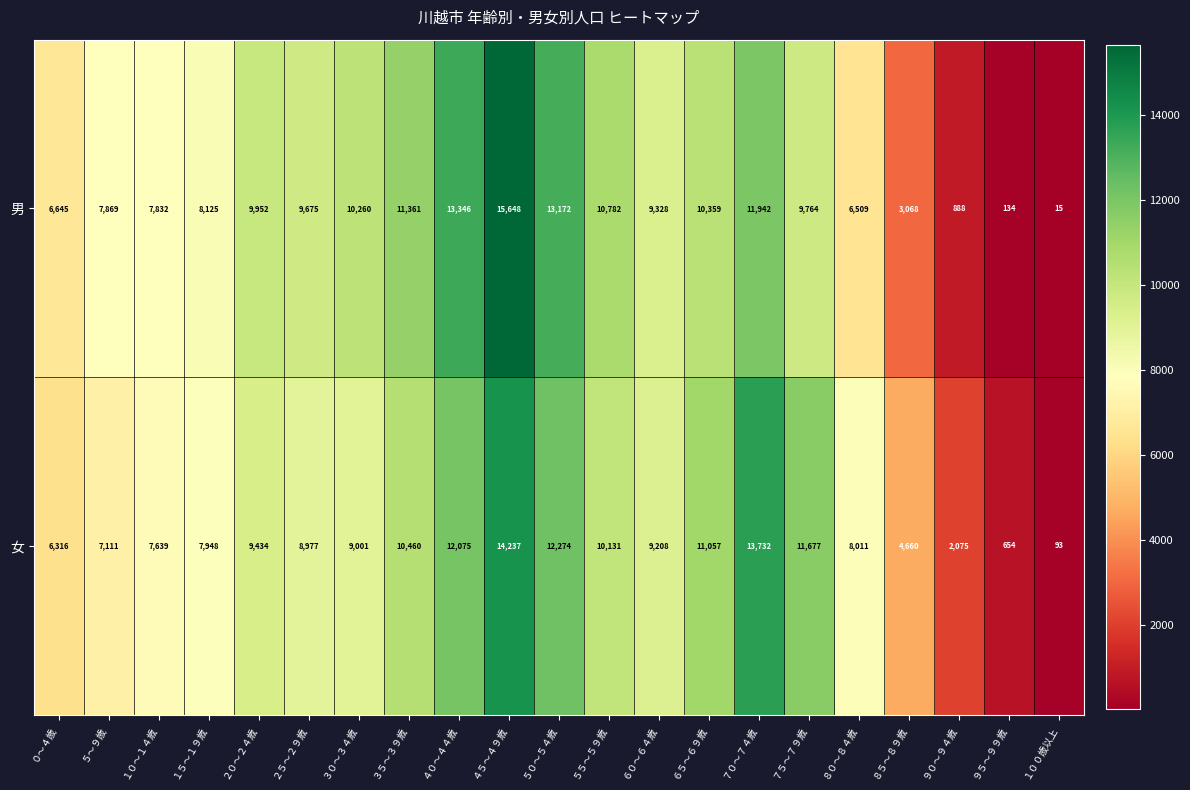

List the labels in order of 男 value, smallest first.

１００歳以上, ９５～９９歳, ９０～９４歳, ８５～８９歳, ８０～８４歳, ０～４歳, １０～１４歳, ５～９歳, １５～１９歳, ６０～６４歳, ２５～２９歳, ７５～７９歳, ２０～２４歳, ３０～３４歳, ６５～６９歳, ５５～５９歳, ３５～３９歳, ７０～７４歳, ５０～５４歳, ４０～４４歳, ４５～４９歳